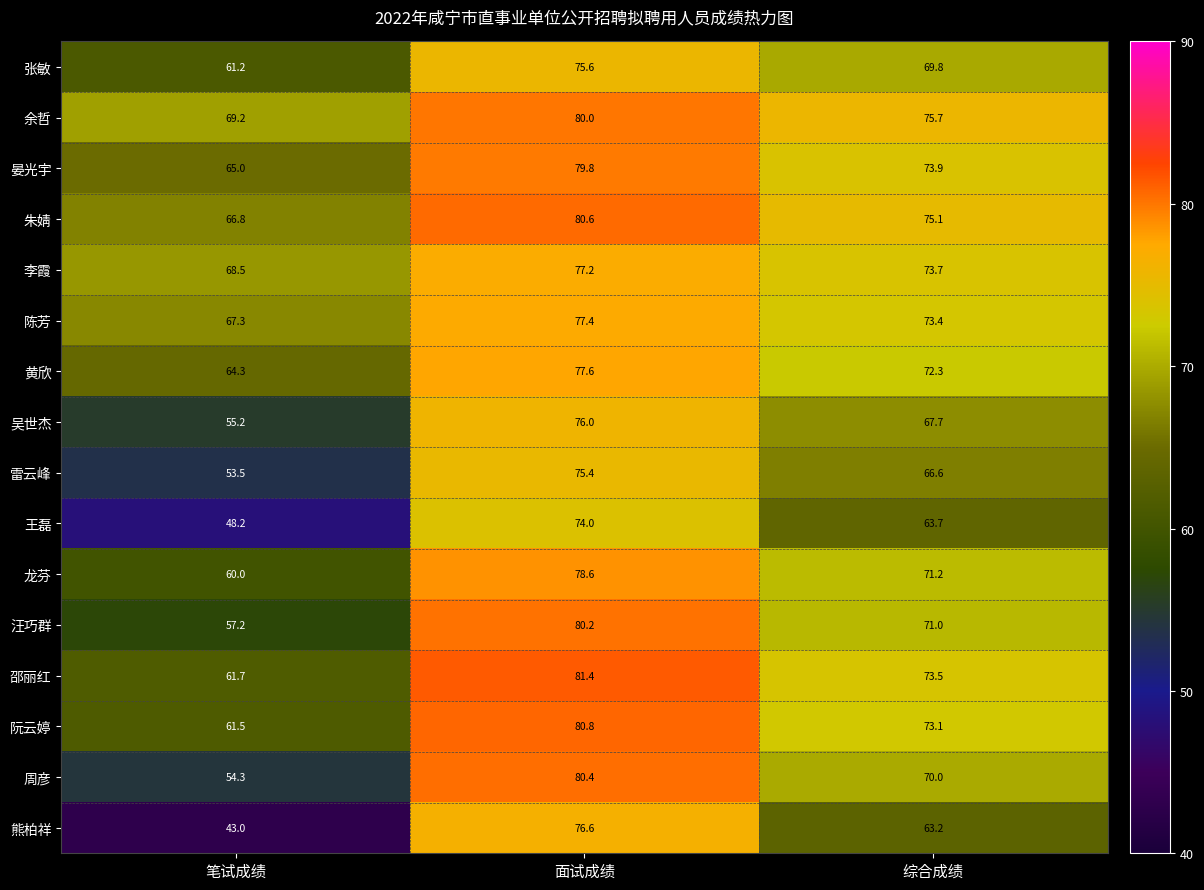

What is the difference between the highest and lowest values at 综合成绩?

12.5